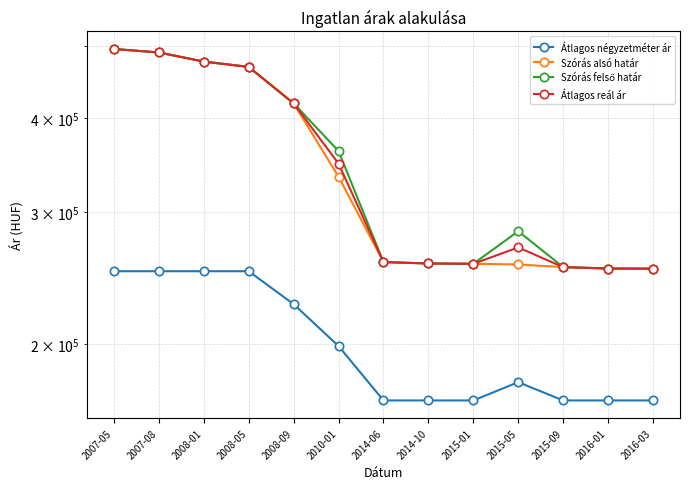

True or false: Átlagos négyzetméter ár and Szórás alsó határ cross at least once.

False